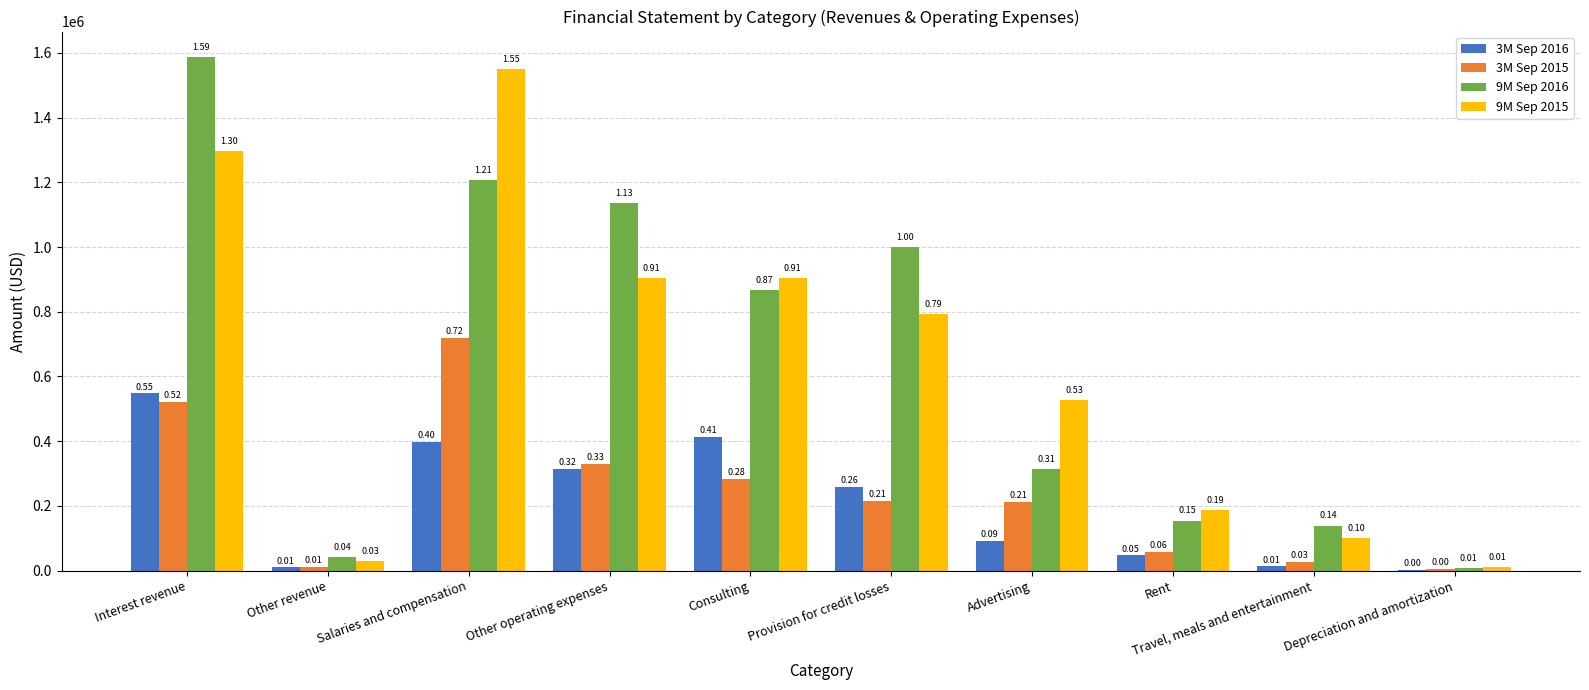

What is the sum of the 3M Sep 2015 values at Interest revenue and Travel, meals and entertainment?

546091